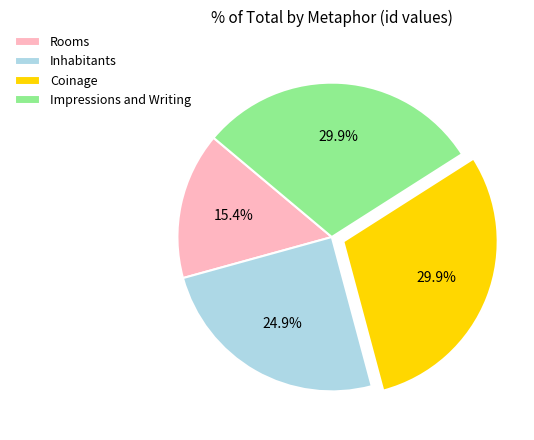

Which category has the smallest portion of the pie?

Rooms